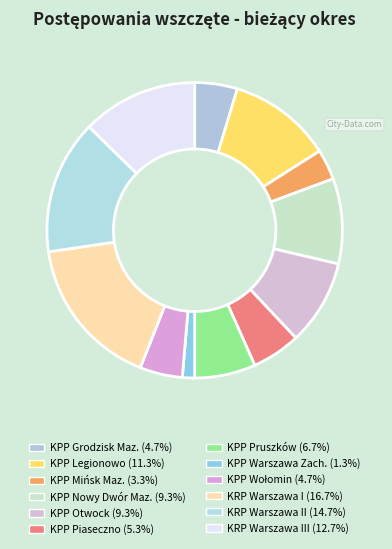

How many slices are in this pie chart?

12